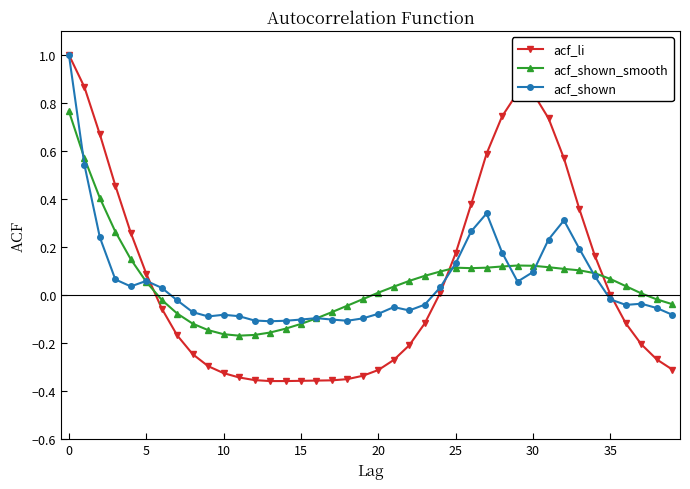

How many times do acf_shown_smooth and acf_li cross each other?

3